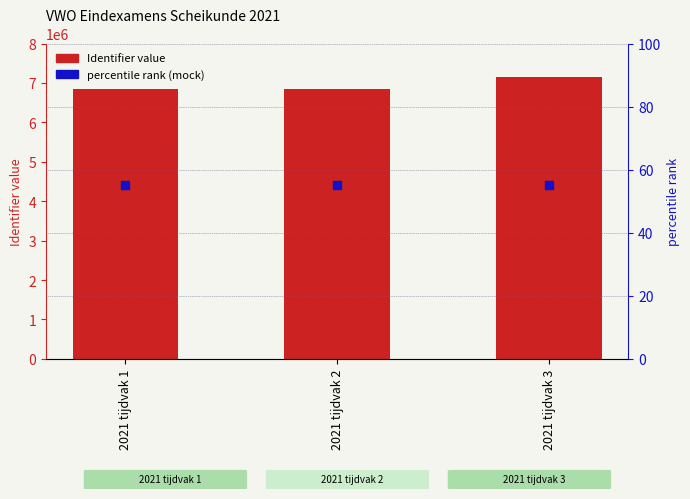

What is the total value across all series at 2021 tijdvak 2?

6848084